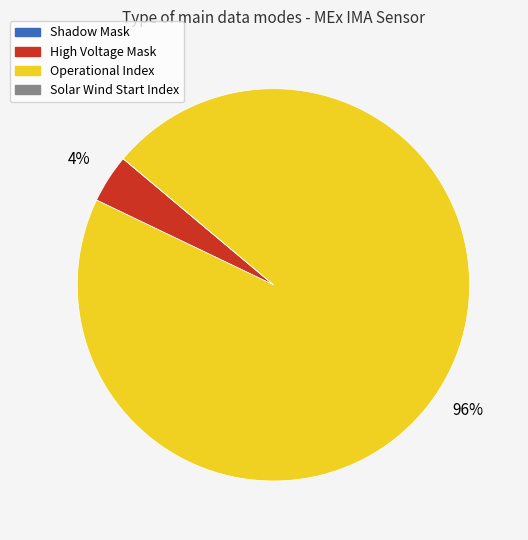

To the nearest percent, what is the average slice percentage?

25%